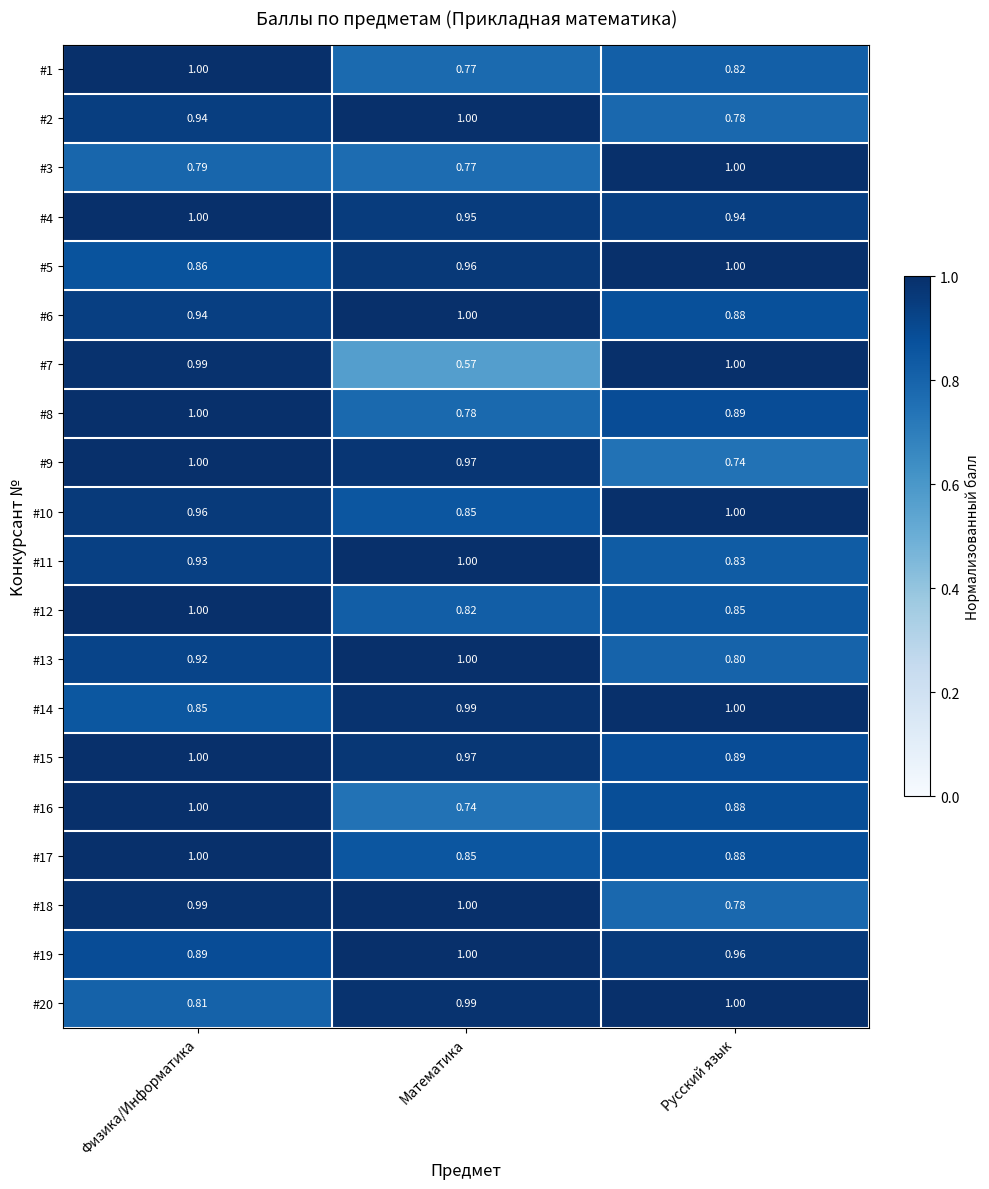

Is the value of #20 at Математика greater than the value of #8 at Русский язык?

Yes